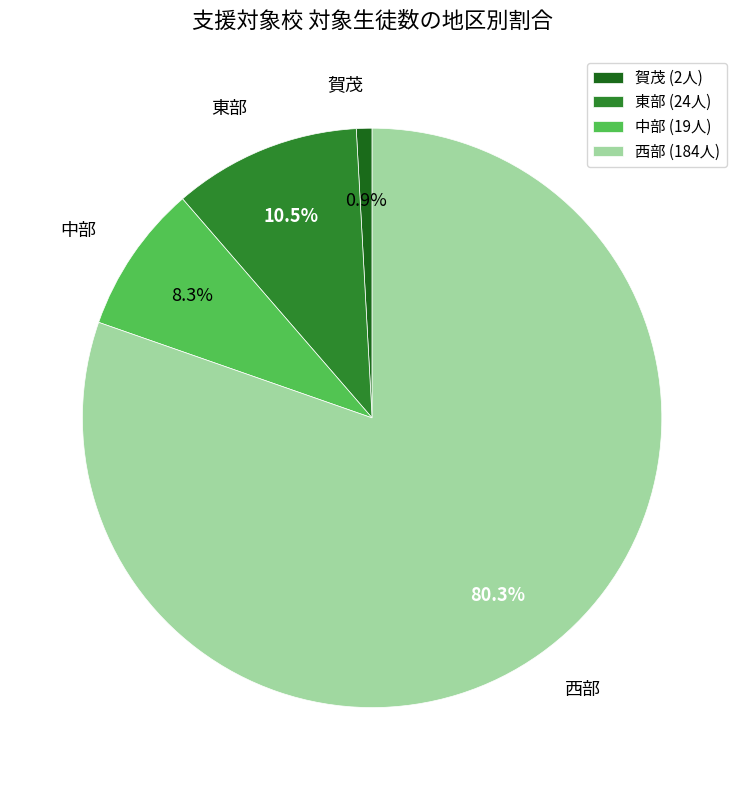

Combined, what portion of the pie is 西部 and 東部?

90.8%